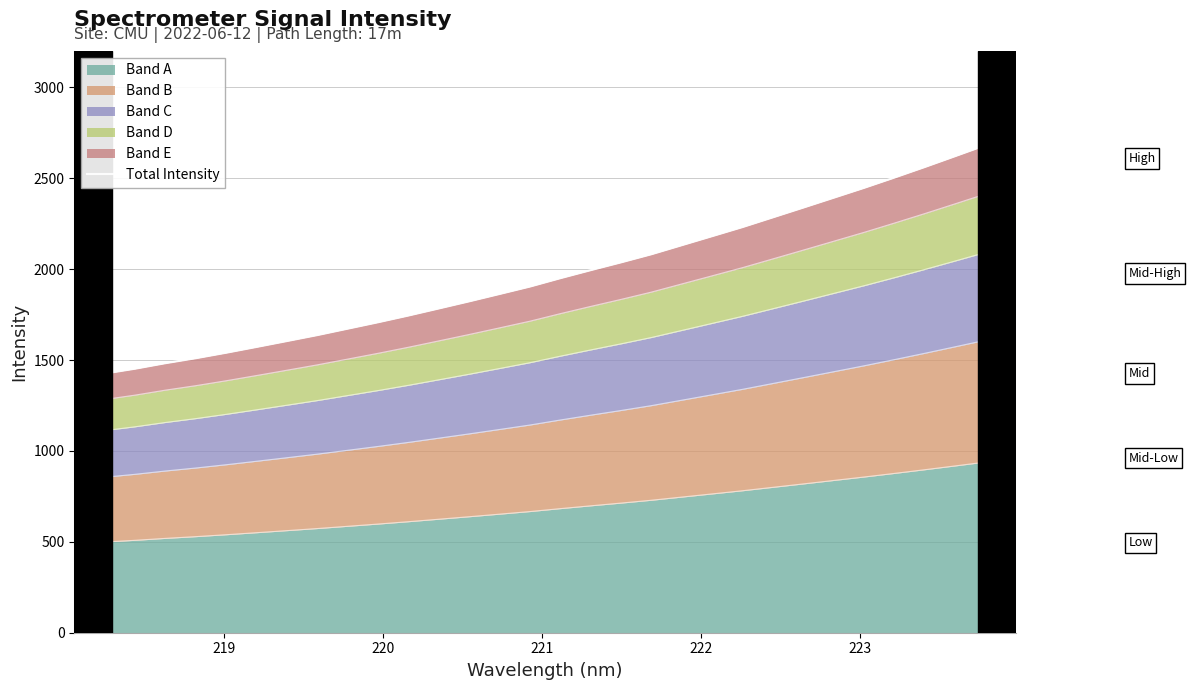

What is the lowest value of the Band A series?

489.9